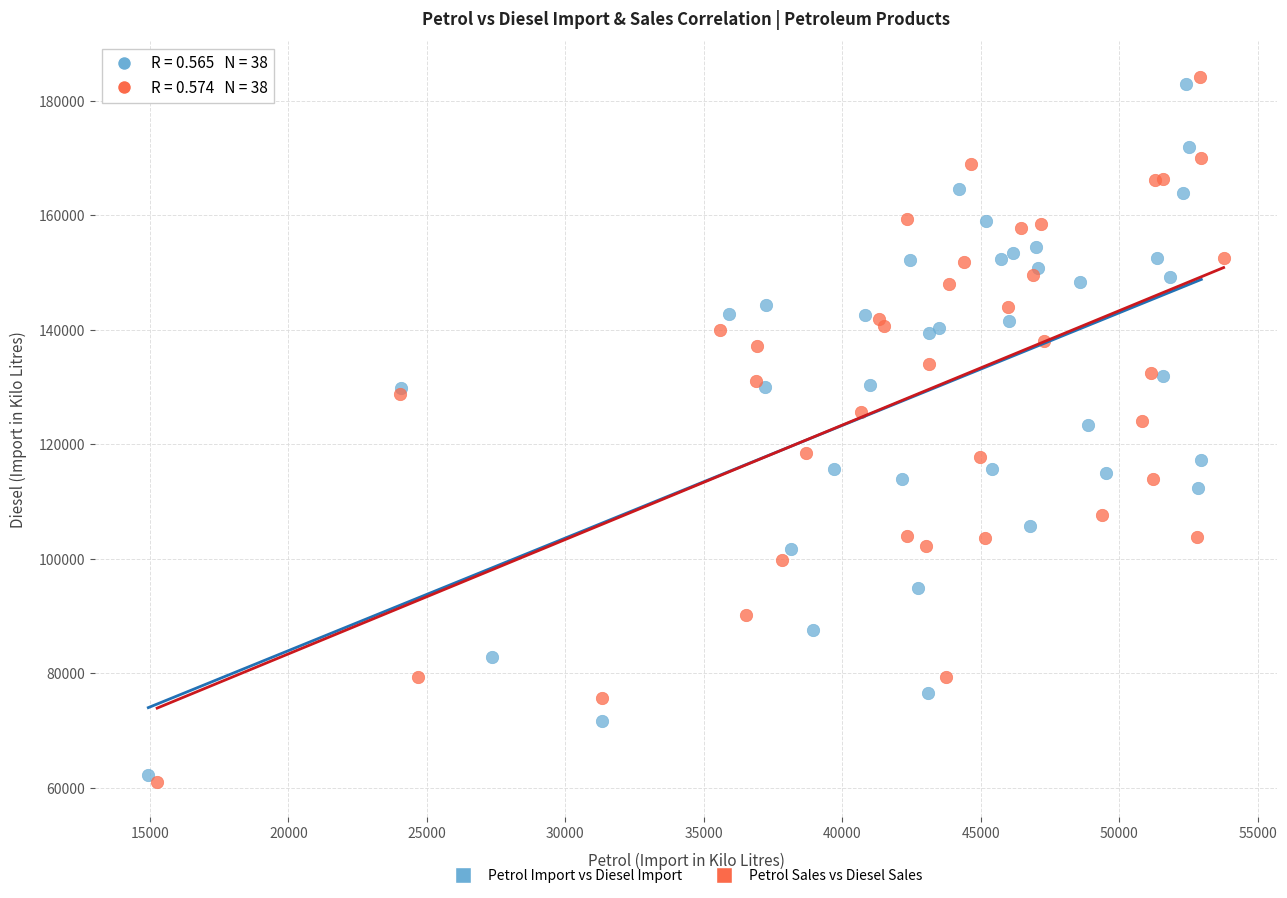

Which series has the largest Y range (max minus min)?

Petrol Sales vs Diesel Sales